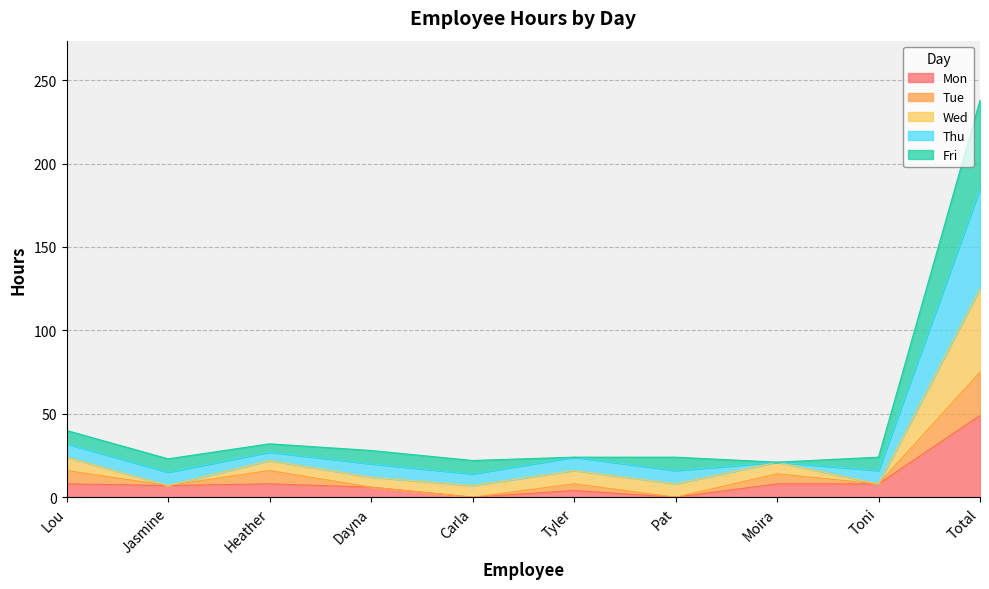

Which category has the highest value in the Mon series?

Total